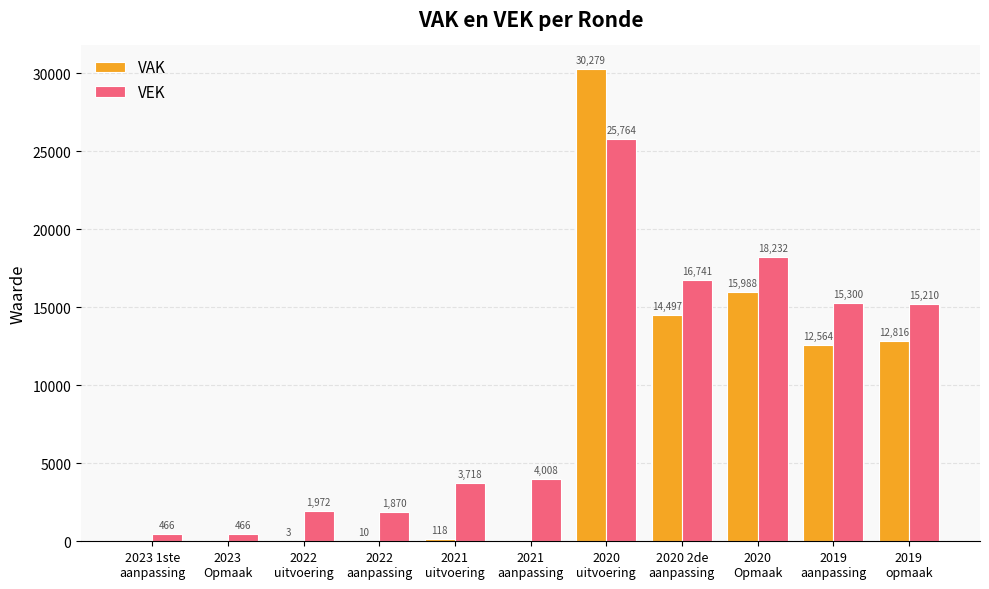

What is the greatest value displayed?

30279